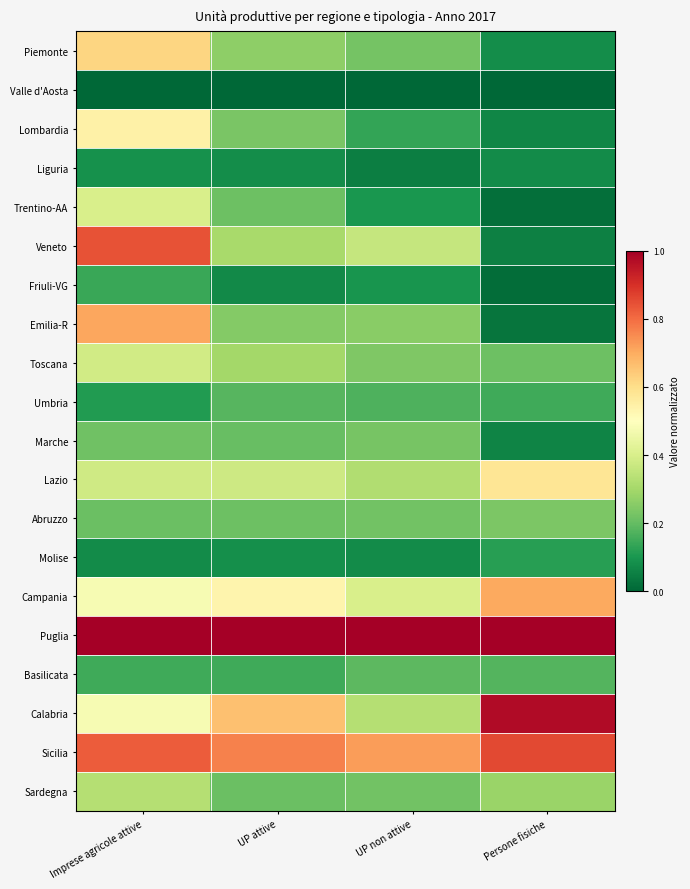

Reading left to right, what are all the values shown in this chart?

Piemonte: Imprese agricole attive=0.6	UP attive=0.3	UP non attive=0.2	Persone fisiche=0.1
Valle d'Aosta: Imprese agricole attive=0.0	UP attive=0.0	UP non attive=0.0	Persone fisiche=0.0
Lombardia: Imprese agricole attive=0.5	UP attive=0.2	UP non attive=0.1	Persone fisiche=0.1
Liguria: Imprese agricole attive=0.1	UP attive=0.1	UP non attive=0.0	Persone fisiche=0.1
Trentino-AA: Imprese agricole attive=0.4	UP attive=0.2	UP non attive=0.1	Persone fisiche=0.0
Veneto: Imprese agricole attive=0.8	UP attive=0.3	UP non attive=0.4	Persone fisiche=0.1
Friuli-VG: Imprese agricole attive=0.1	UP attive=0.1	UP non attive=0.1	Persone fisiche=0.0
Emilia-R: Imprese agricole attive=0.7	UP attive=0.2	UP non attive=0.3	Persone fisiche=0.0
Toscana: Imprese agricole attive=0.4	UP attive=0.3	UP non attive=0.2	Persone fisiche=0.2
Umbria: Imprese agricole attive=0.1	UP attive=0.2	UP non attive=0.2	Persone fisiche=0.1
Marche: Imprese agricole attive=0.2	UP attive=0.2	UP non attive=0.2	Persone fisiche=0.1
Lazio: Imprese agricole attive=0.4	UP attive=0.4	UP non attive=0.3	Persone fisiche=0.6
Abruzzo: Imprese agricole attive=0.2	UP attive=0.2	UP non attive=0.2	Persone fisiche=0.2
Molise: Imprese agricole attive=0.1	UP attive=0.1	UP non attive=0.1	Persone fisiche=0.1
Campania: Imprese agricole attive=0.5	UP attive=0.5	UP non attive=0.4	Persone fisiche=0.7
Puglia: Imprese agricole attive=1.0	UP attive=1.0	UP non attive=1.0	Persone fisiche=1.0
Basilicata: Imprese agricole attive=0.1	UP attive=0.1	UP non attive=0.2	Persone fisiche=0.2
Calabria: Imprese agricole attive=0.5	UP attive=0.7	UP non attive=0.3	Persone fisiche=1.0
Sicilia: Imprese agricole attive=0.8	UP attive=0.8	UP non attive=0.7	Persone fisiche=0.9
Sardegna: Imprese agricole attive=0.3	UP attive=0.2	UP non attive=0.2	Persone fisiche=0.3